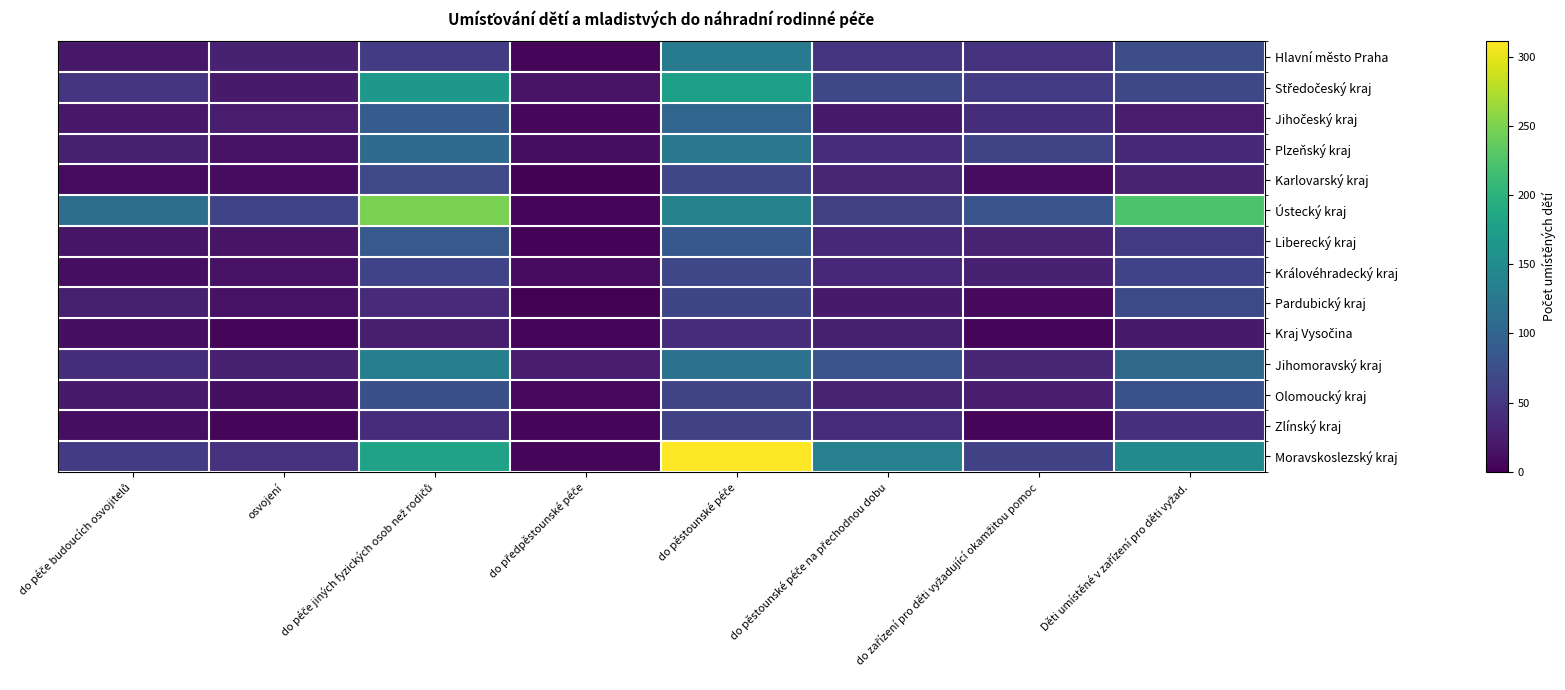

Which series has the largest range (max minus min)?

Moravskoslezský kraj